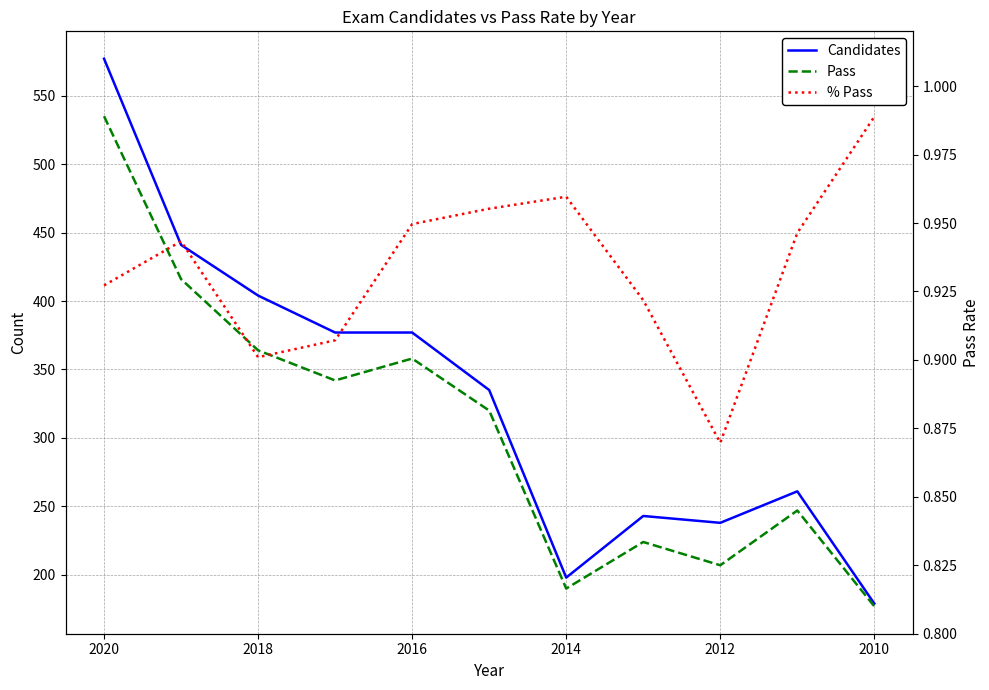

True or false: % Pass and Pass intersect in this chart.

False